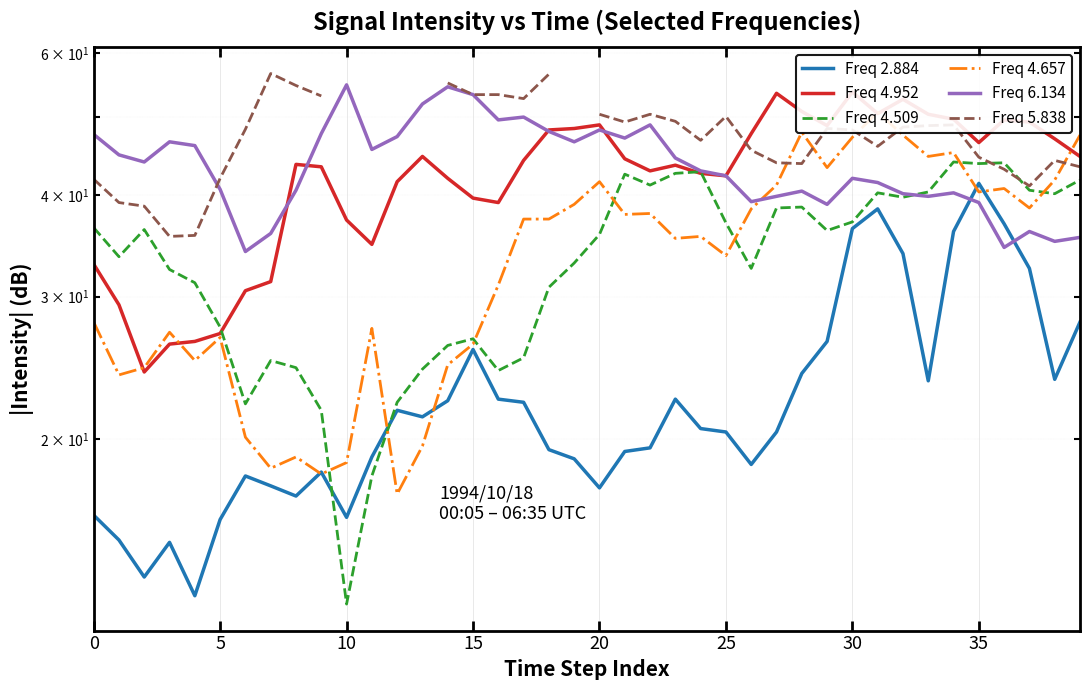

Read the Freq 4.509 value at 31.

40.3